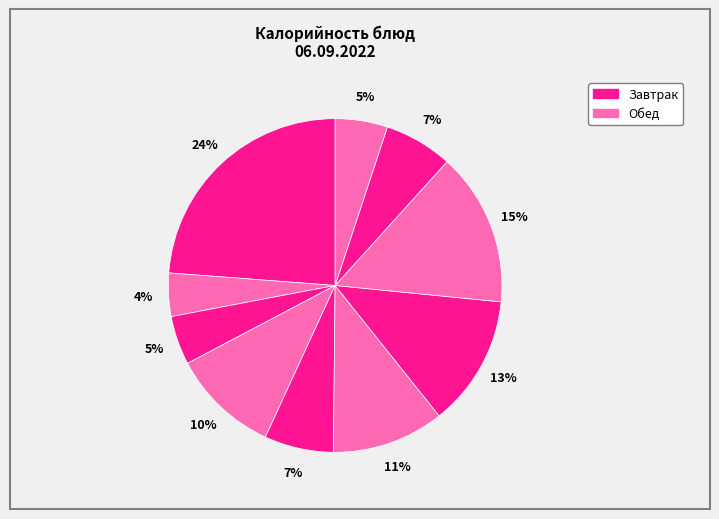

How many segments does this pie chart have?

10